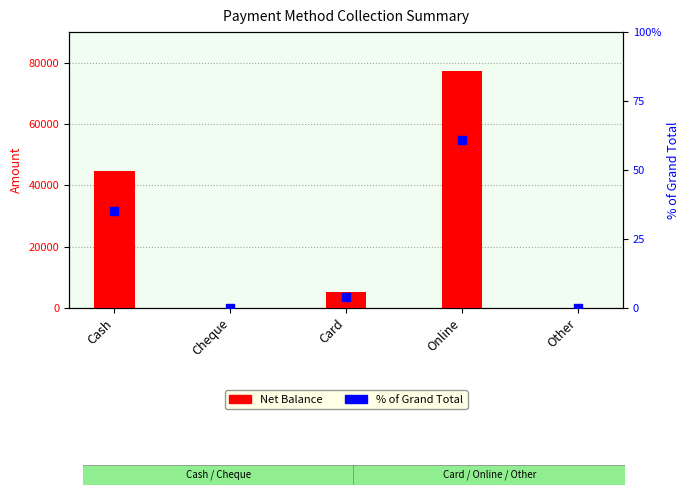

Which series contains the highest Y value?

Net Balance